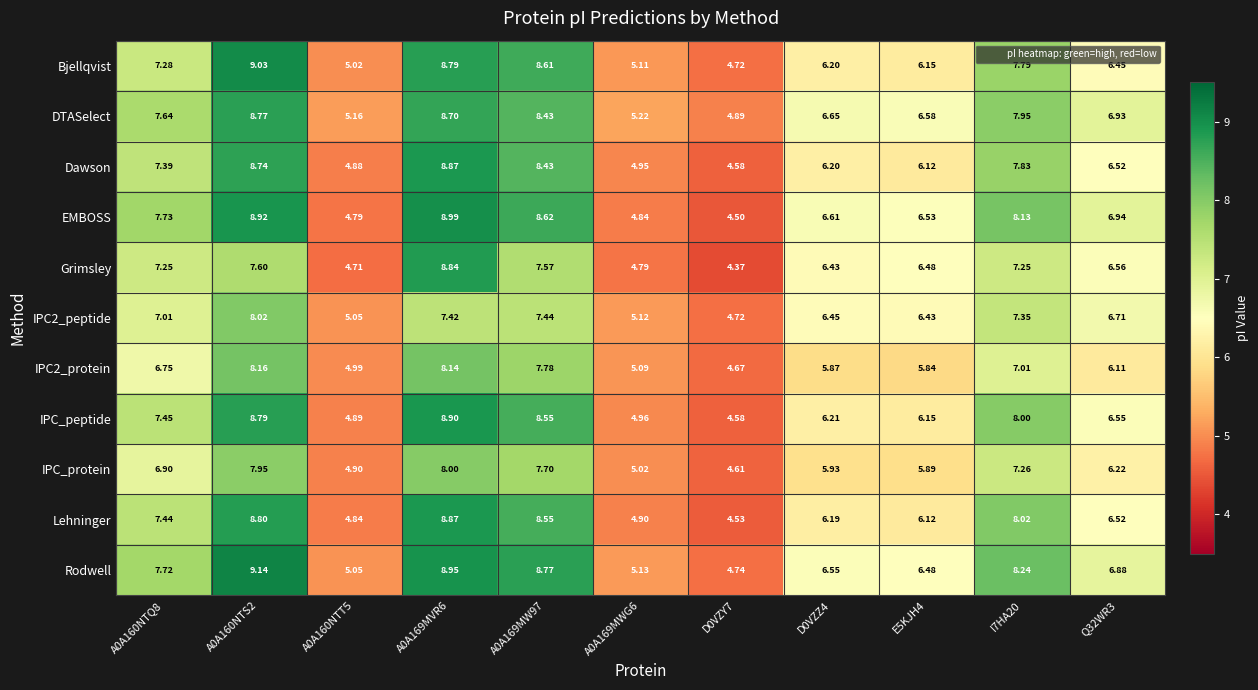

How many data points does each series have?

11